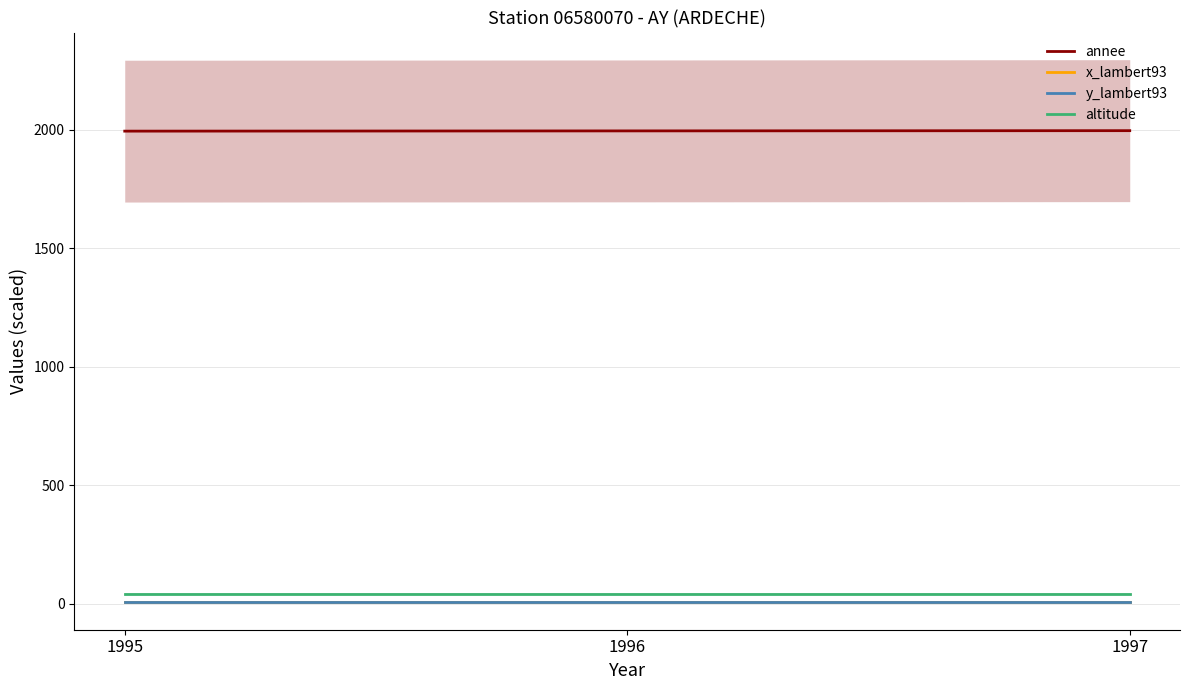

Which series changed the most between 1995 and 1996?

annee